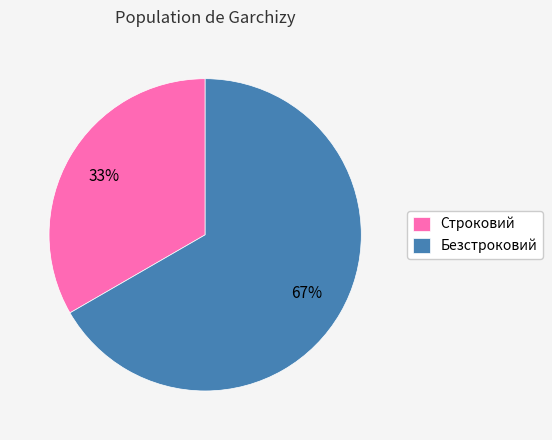

Count the number of slices in the pie.

2